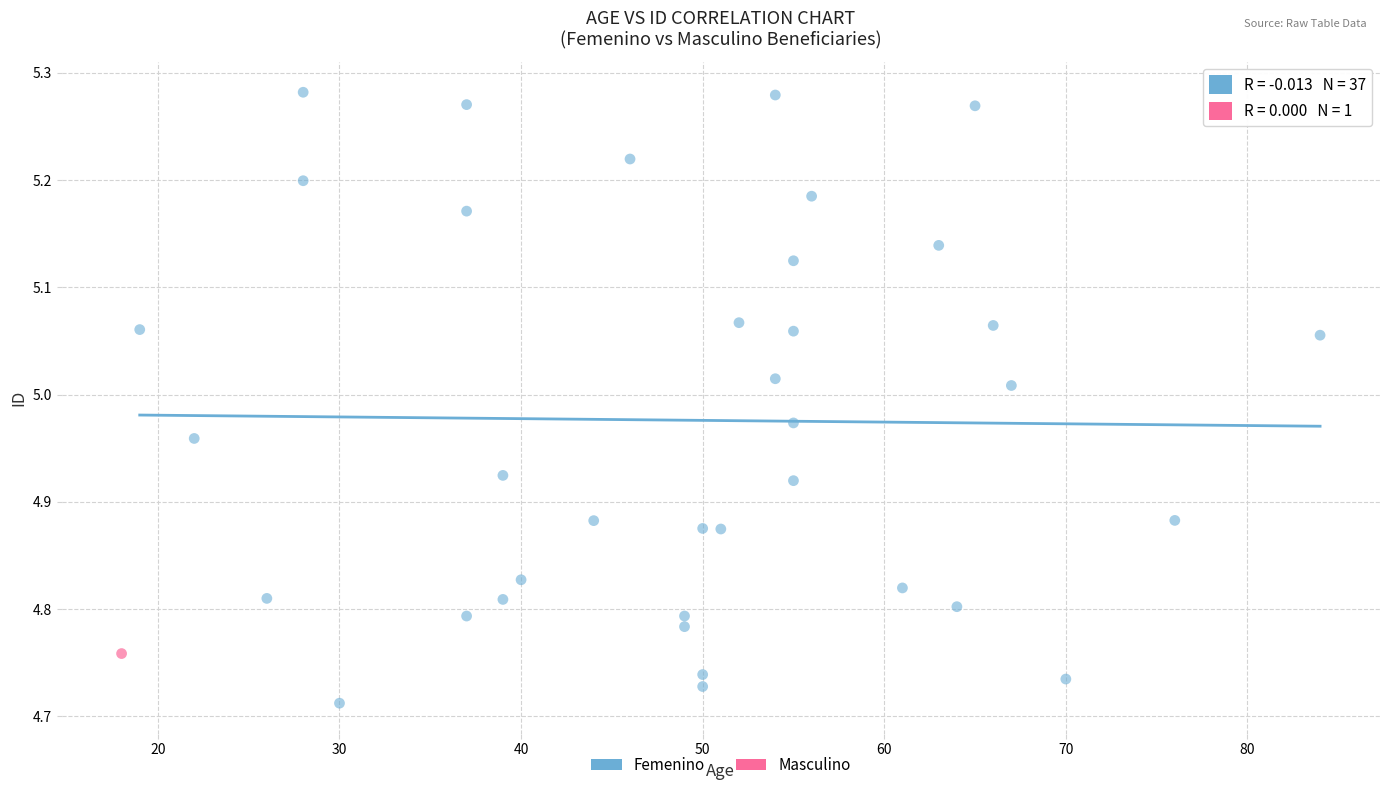

What are all the series names shown in the legend?

Femenino, Masculino